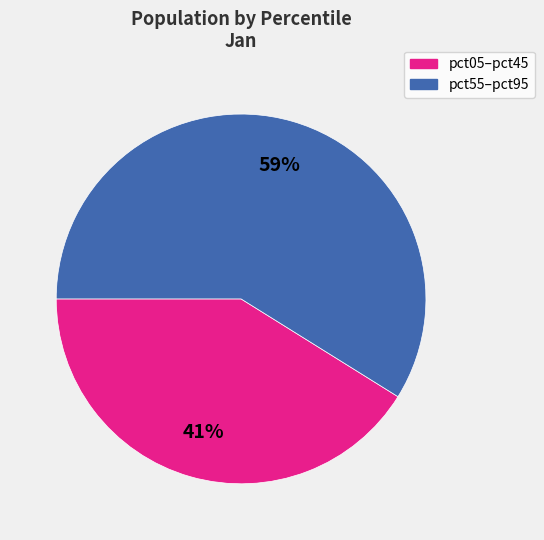

Is there any slice that represents more than half of the pie?

Yes